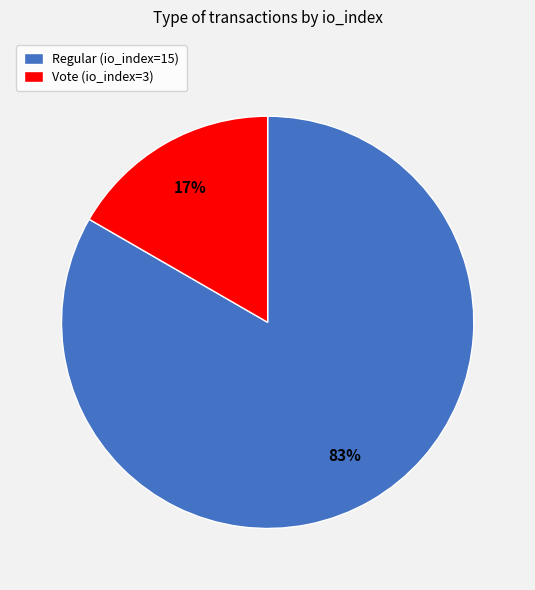

Is there any slice that represents more than half of the pie?

Yes